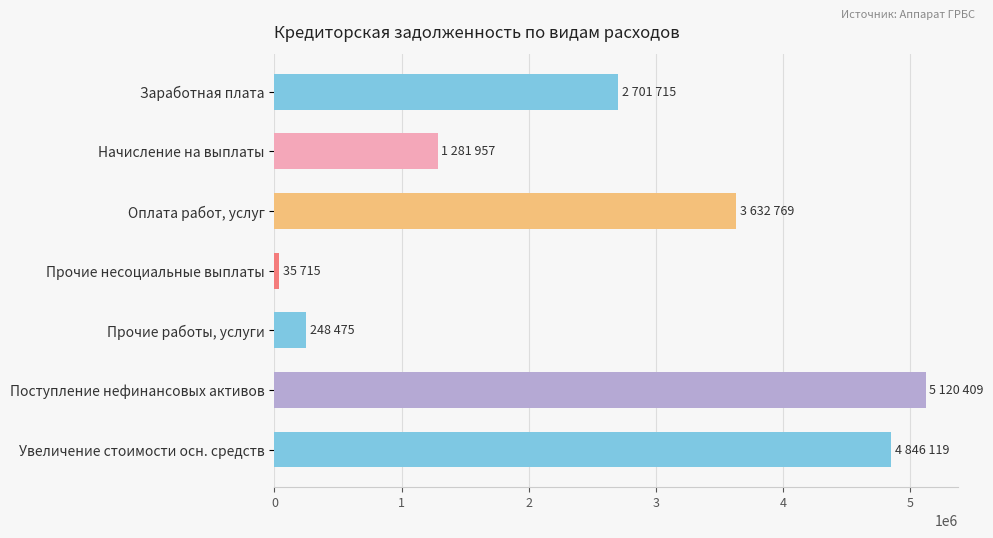

Which has a higher value, Оплата работ, услуг or Поступление нефинансовых активов?

Поступление нефинансовых активов